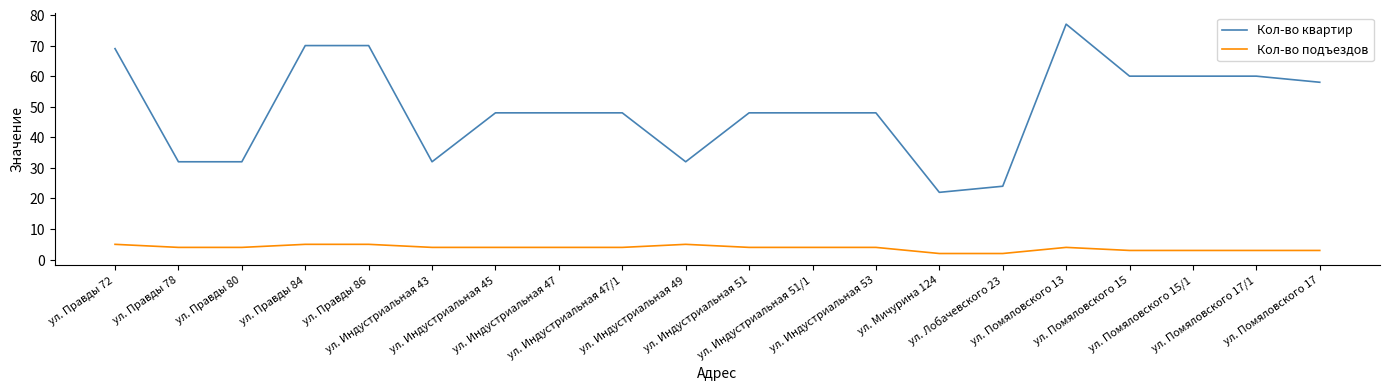

How many lines are shown in the chart?

2